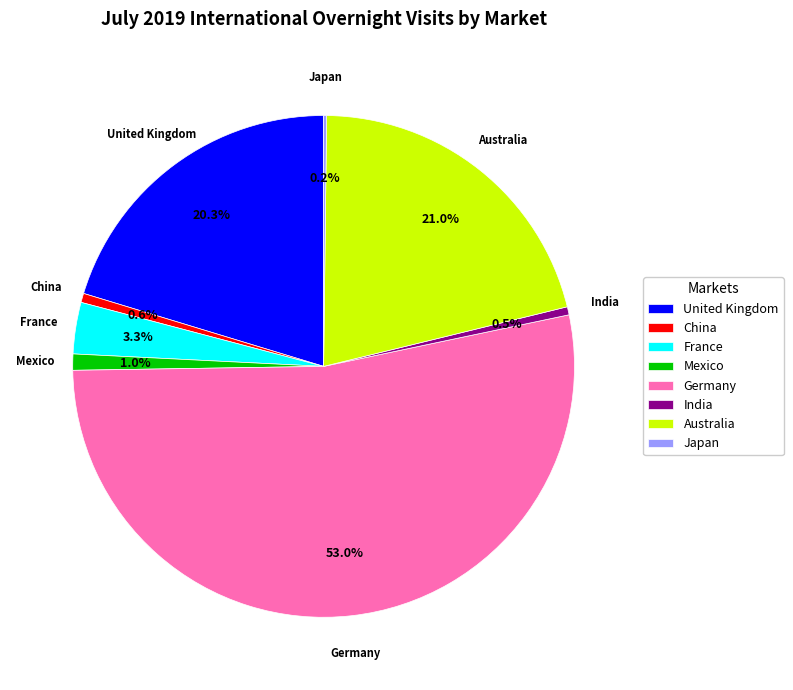

What is the largest slice in the pie chart?

Germany